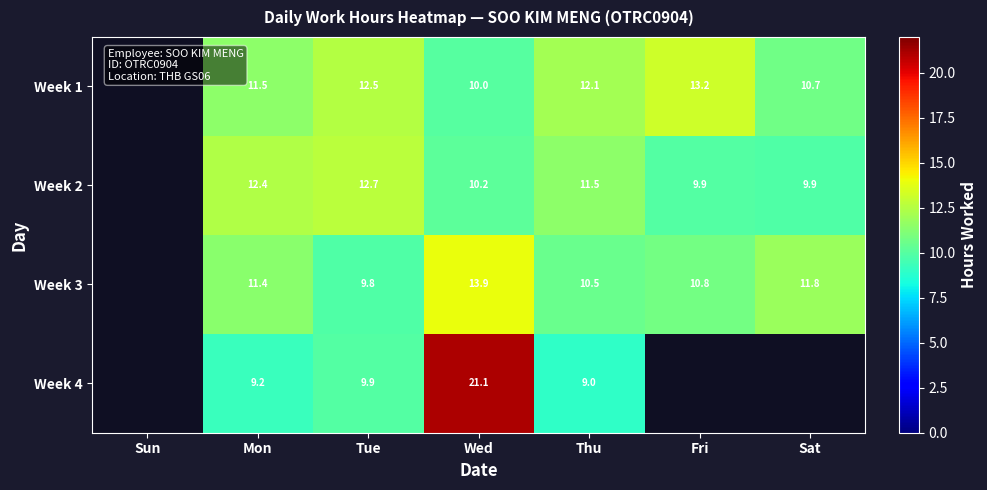

The value of Week 2 at Fri is 6.6. True or false?

False